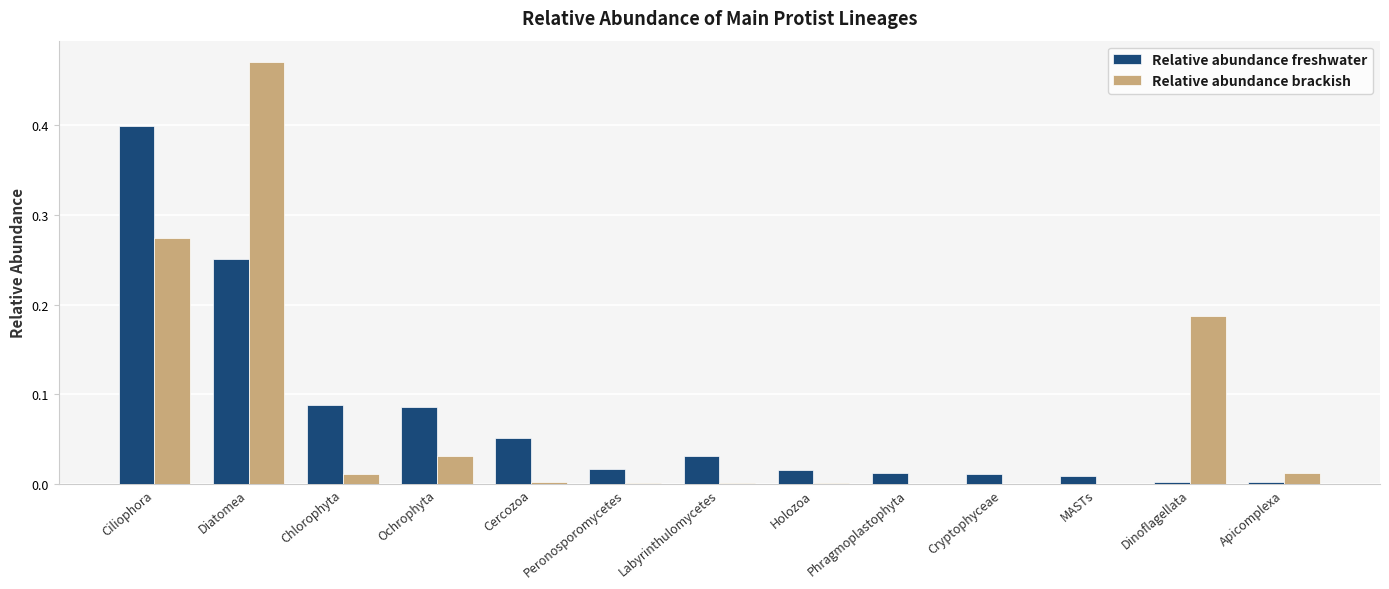

At which category is the sum across all series the highest?

Diatomea